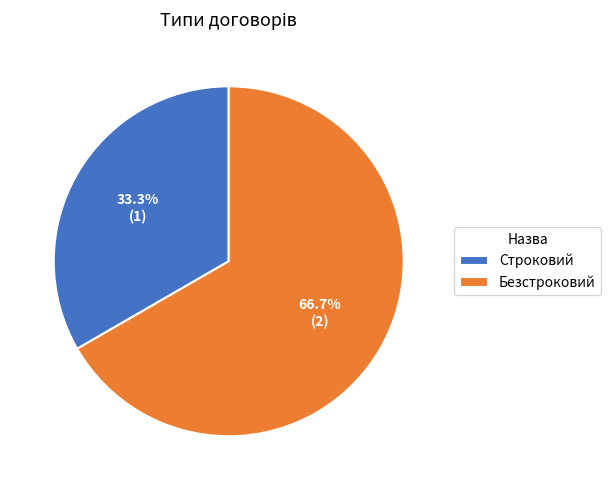

The Безстроковий slice represents 67% of the pie. True or false?

True